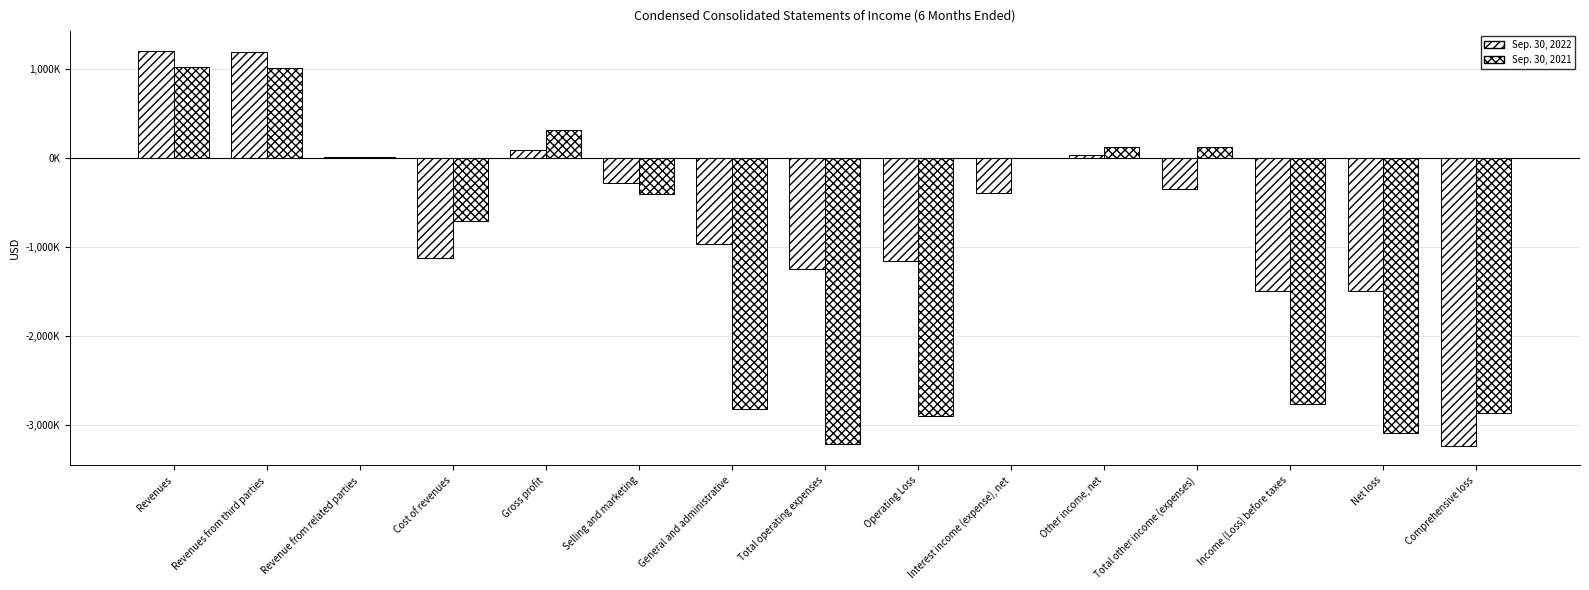

What are all the series names shown in the legend?

Sep. 30, 2022, Sep. 30, 2021